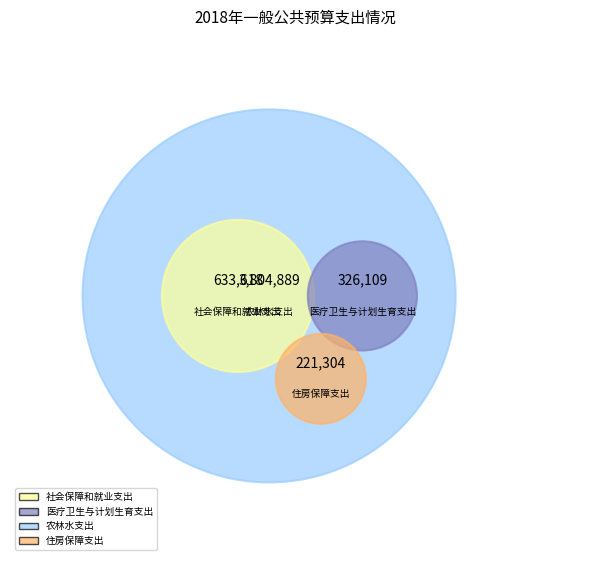

What percentage is the 农林水支出 slice, to the nearest percent?

76%